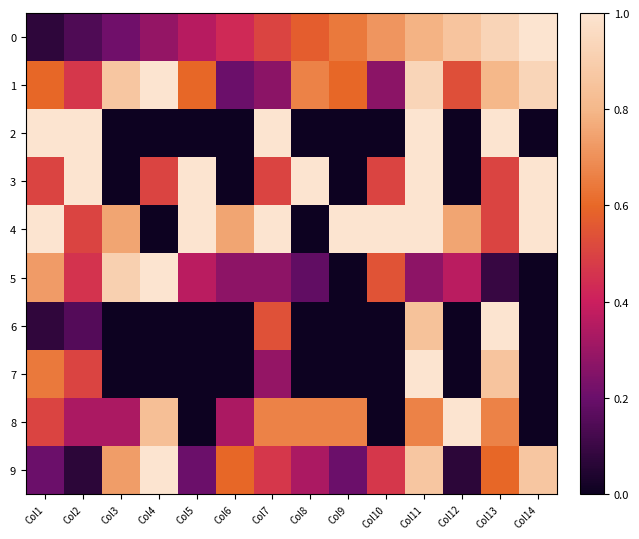

Rank the series at Col3 from lowest to highest value.

2, 3, 6, 7, 0, 8, 9, 4, 1, 5